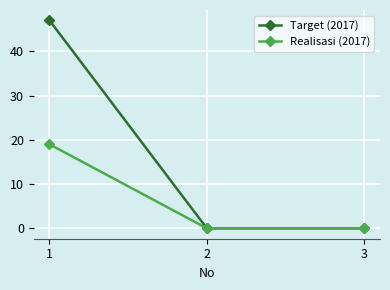

The value of Target (2017) at 1 is 47. True or false?

True